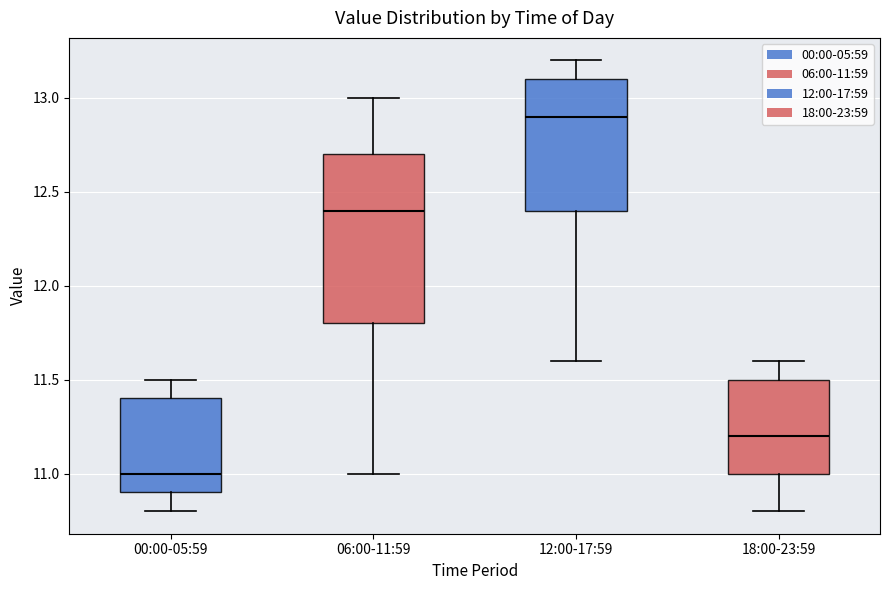

Where is the lower edge of the box for 18:00-23:59 on the y-axis? The values are not printed on the chart, so give them approximately, as read against the axis.

11.0